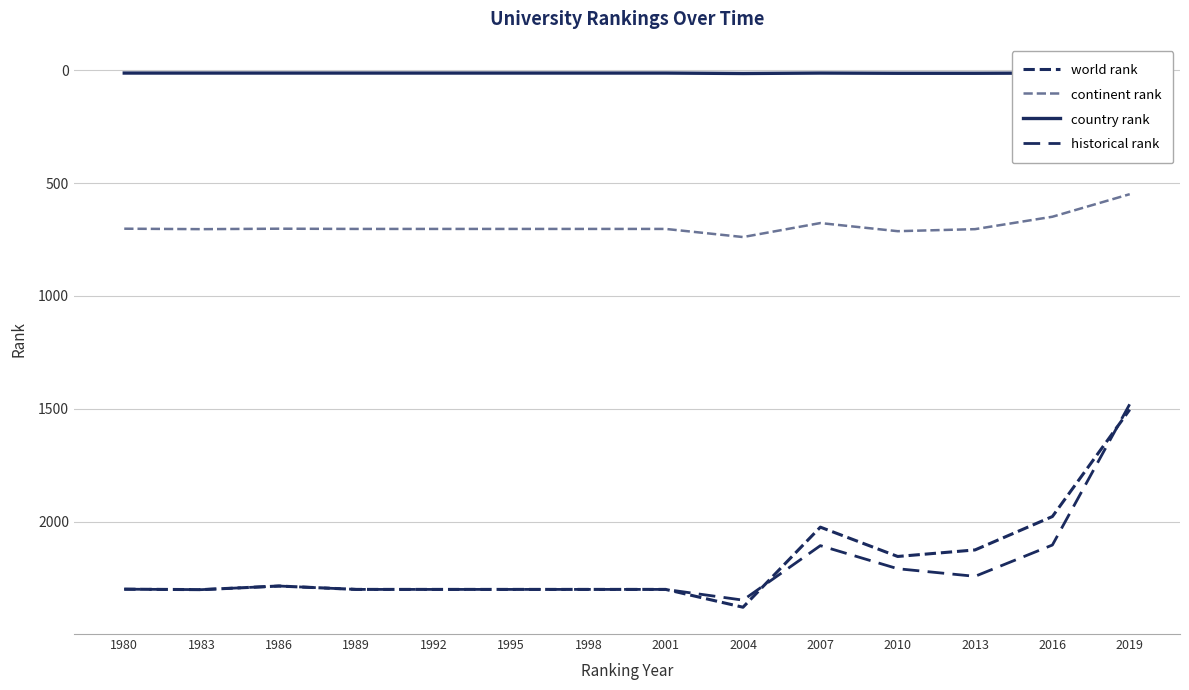

Which series has the largest range (max minus min)?

world rank